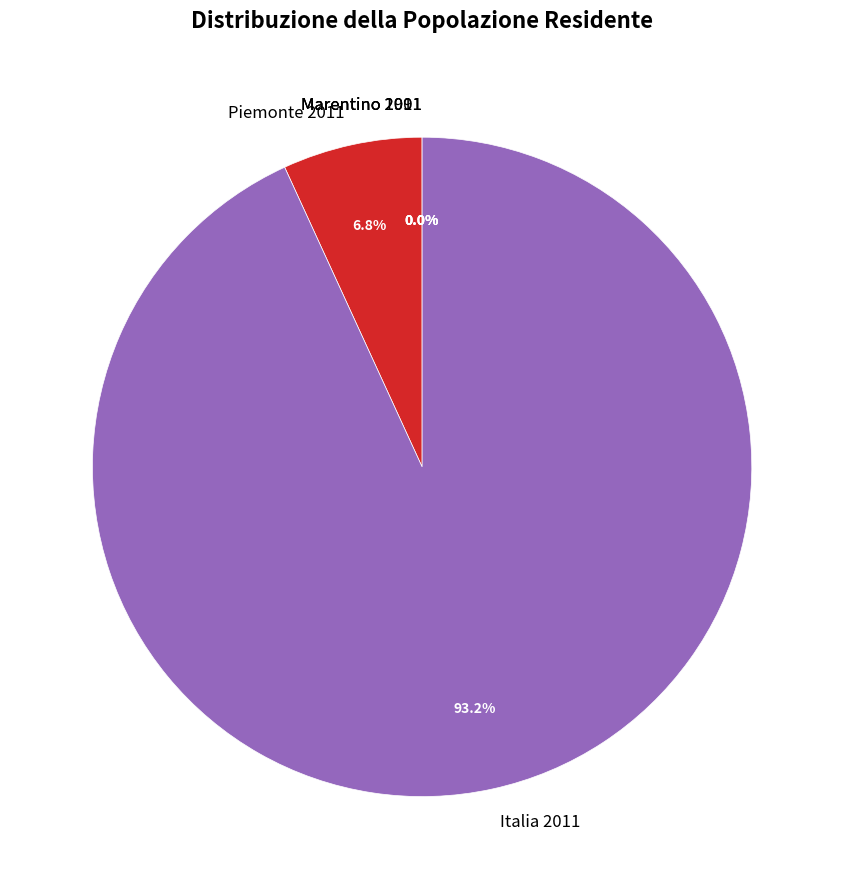

To the nearest percent, what is the difference between the largest and smallest slice percentages?

93%